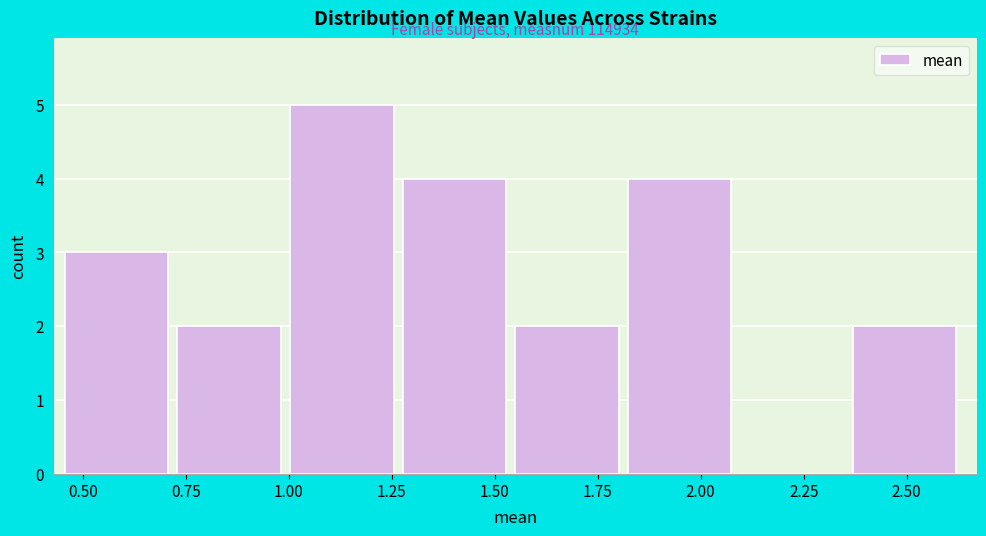

Over which range of the x-axis is the bar tallest?

1.00 to 1.30